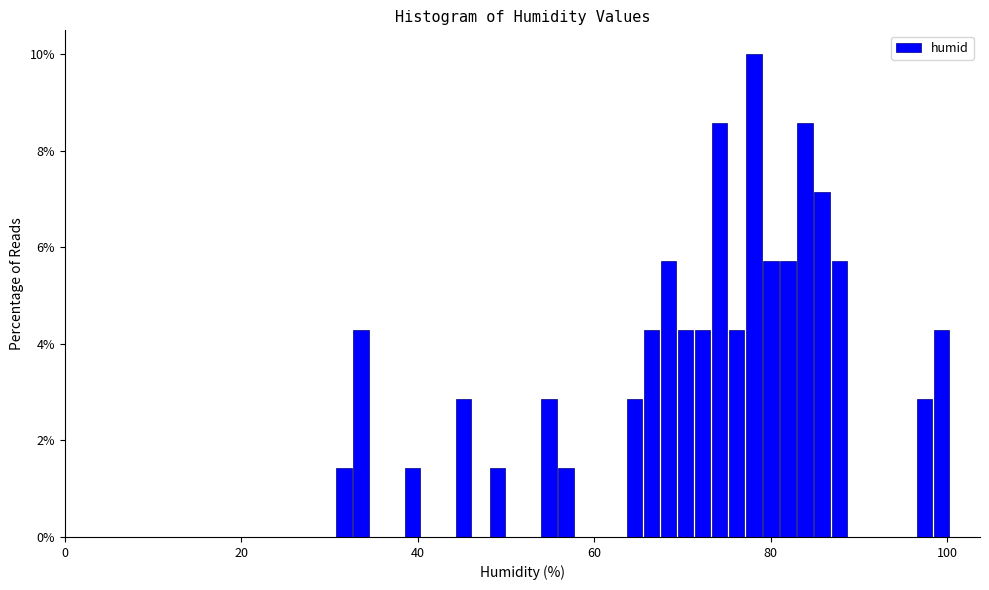

Read against the x-axis, roughly where is the centre of the tallest bar?

78